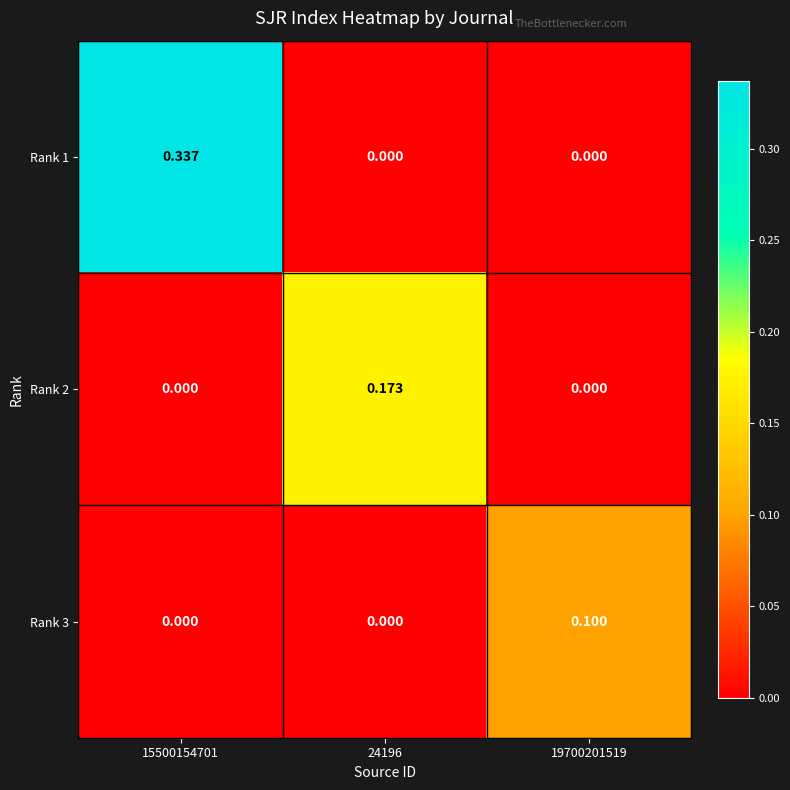

Is the value of Rank 3 at 19700201519 greater than the value of Rank 1 at 19700201519?

Yes